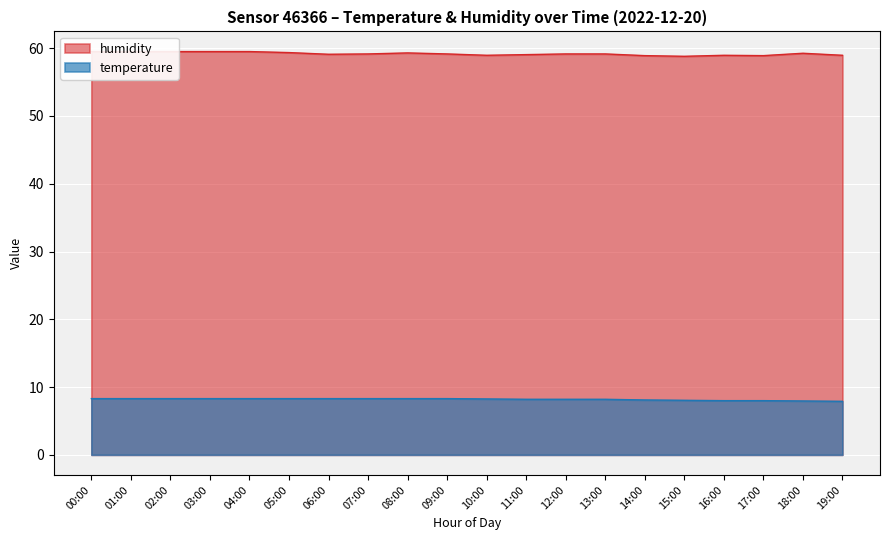

True or false: humidity and temperature intersect in this chart.

False